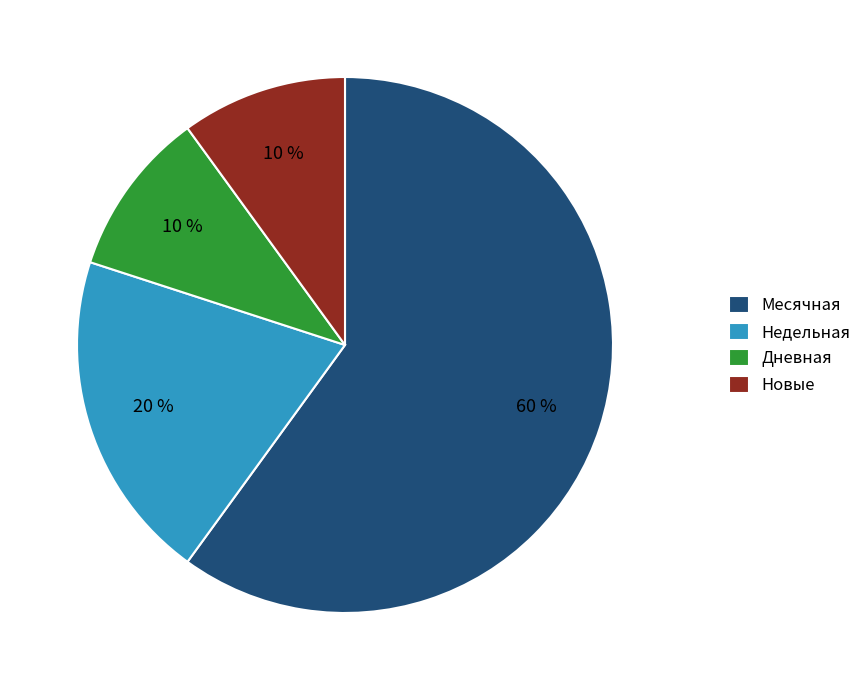

The Месячная slice represents 49% of the pie. True or false?

False